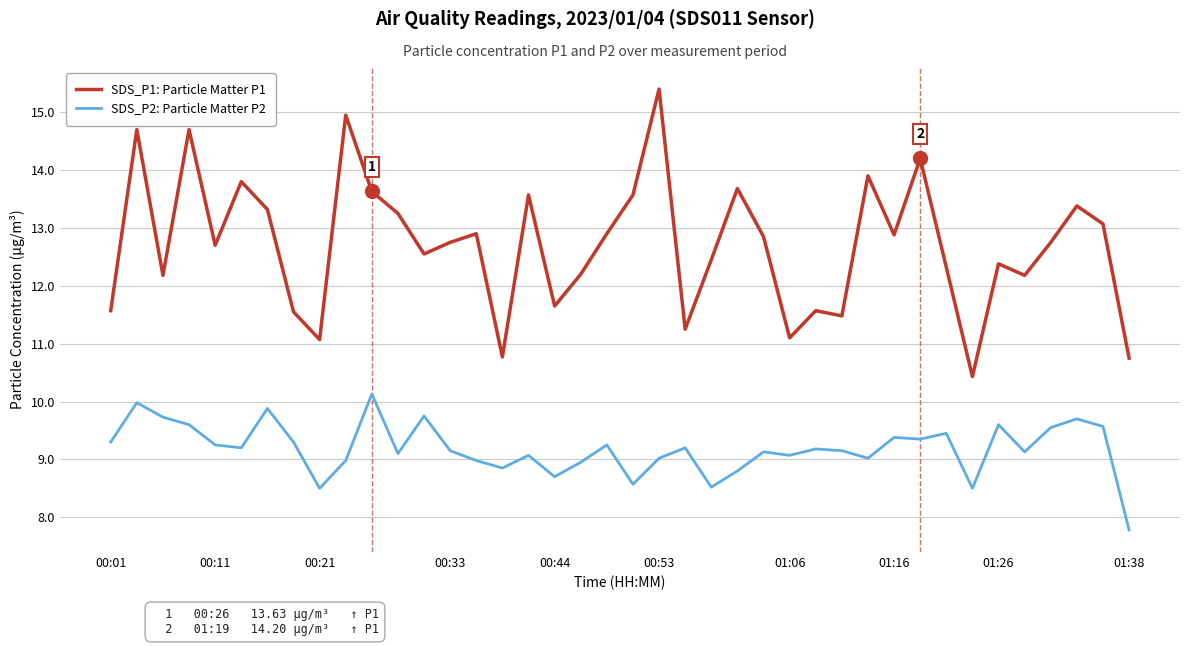

Rank the series by their average value, from lowest to highest.

SDS_P2: Particle Matter P2, SDS_P1: Particle Matter P1